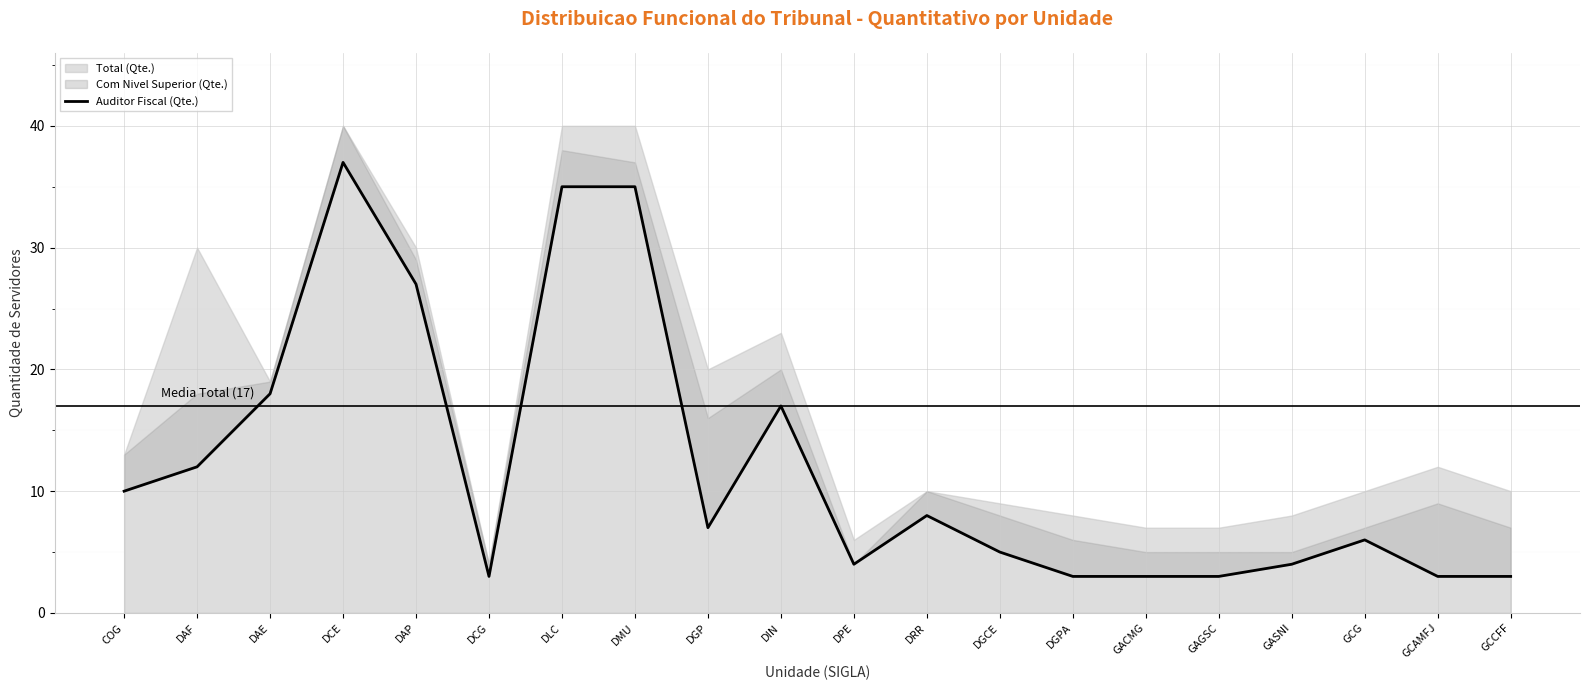

Rank the categories by value from lowest to highest.

DCG, DGPA, GACMG, GAGSC, GCAMFJ, GCCFF, DPE, GASNI, DGCE, GCG, DGP, DRR, COG, DAF, DIN, DAE, DAP, DLC, DMU, DCE